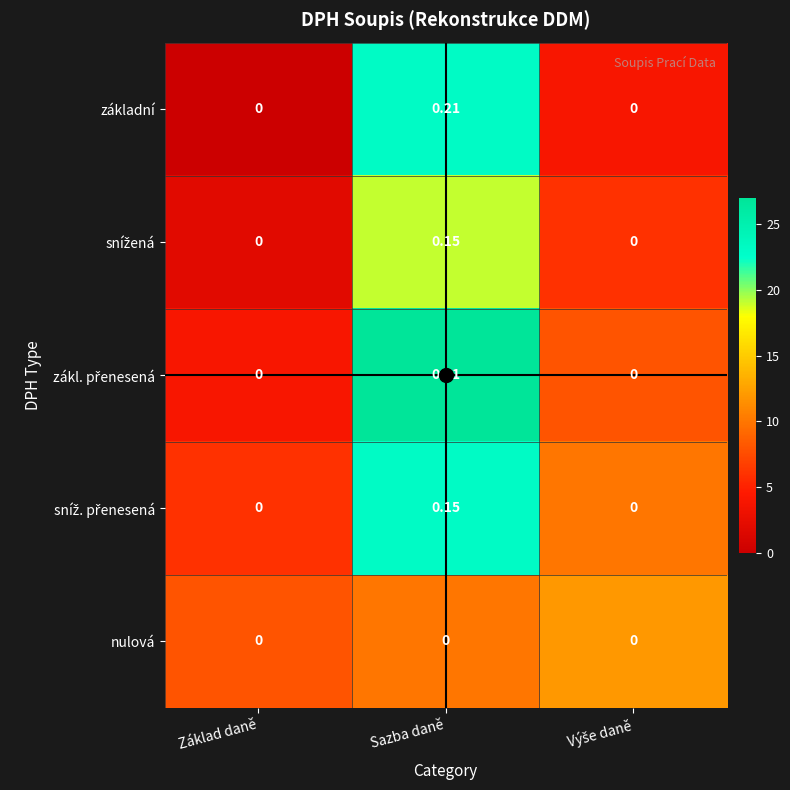

At which label does základní reach its peak?

Sazba daně